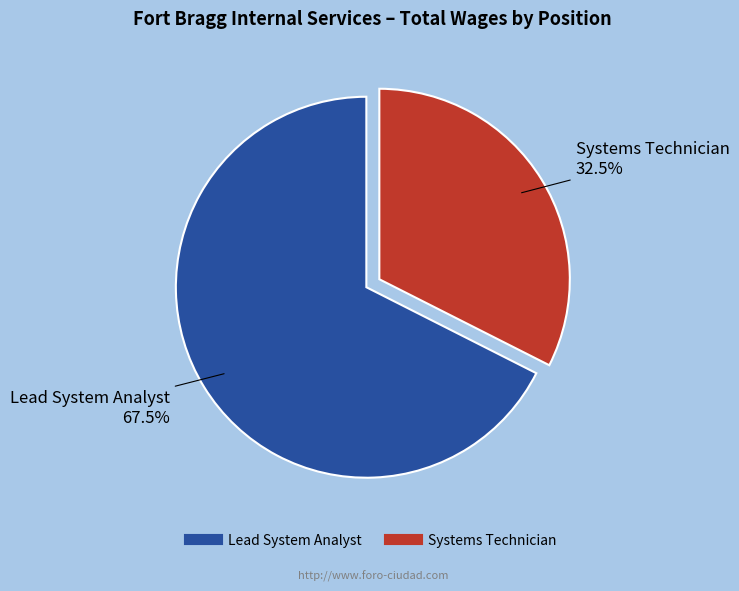

To the nearest percent, what is the average slice percentage?

50%